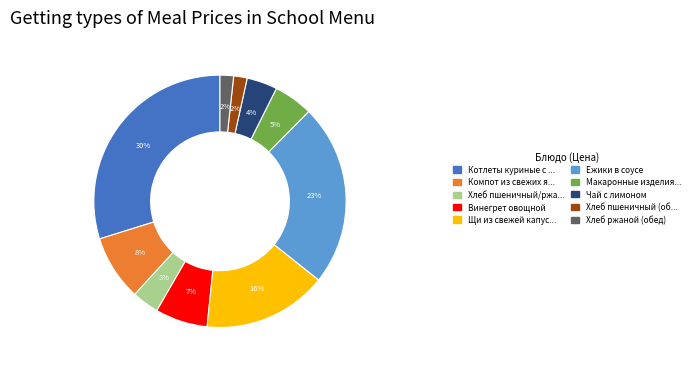

What is the largest slice in the pie chart?

Котлеты куриные с ...